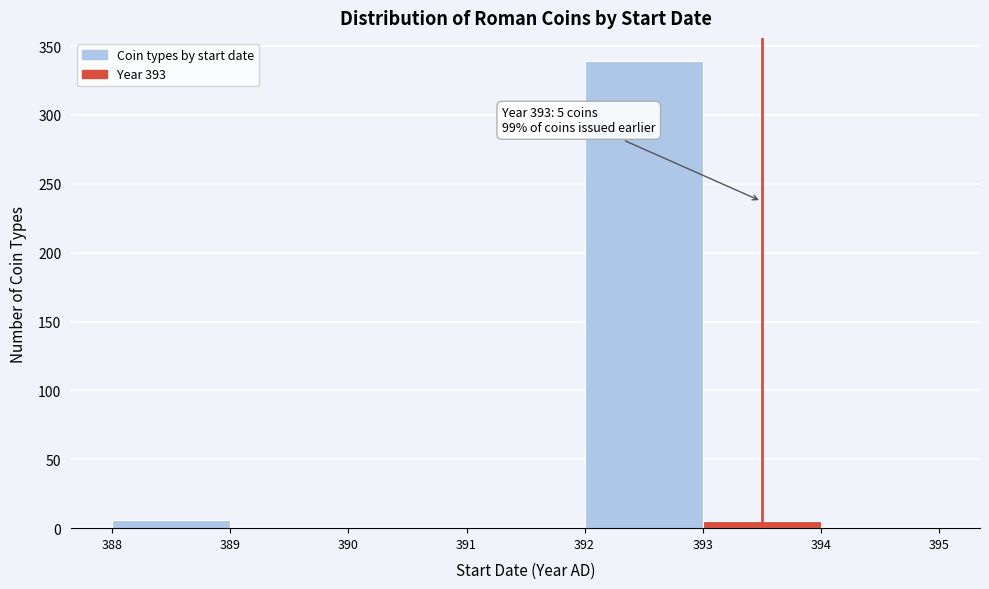

Which range on the x-axis has the tallest bar?

392 to 393